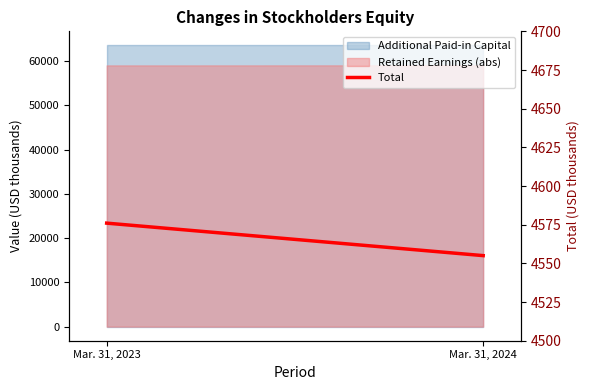

What is the change in value from Mar. 31, 2023 to Mar. 31, 2024?

-21